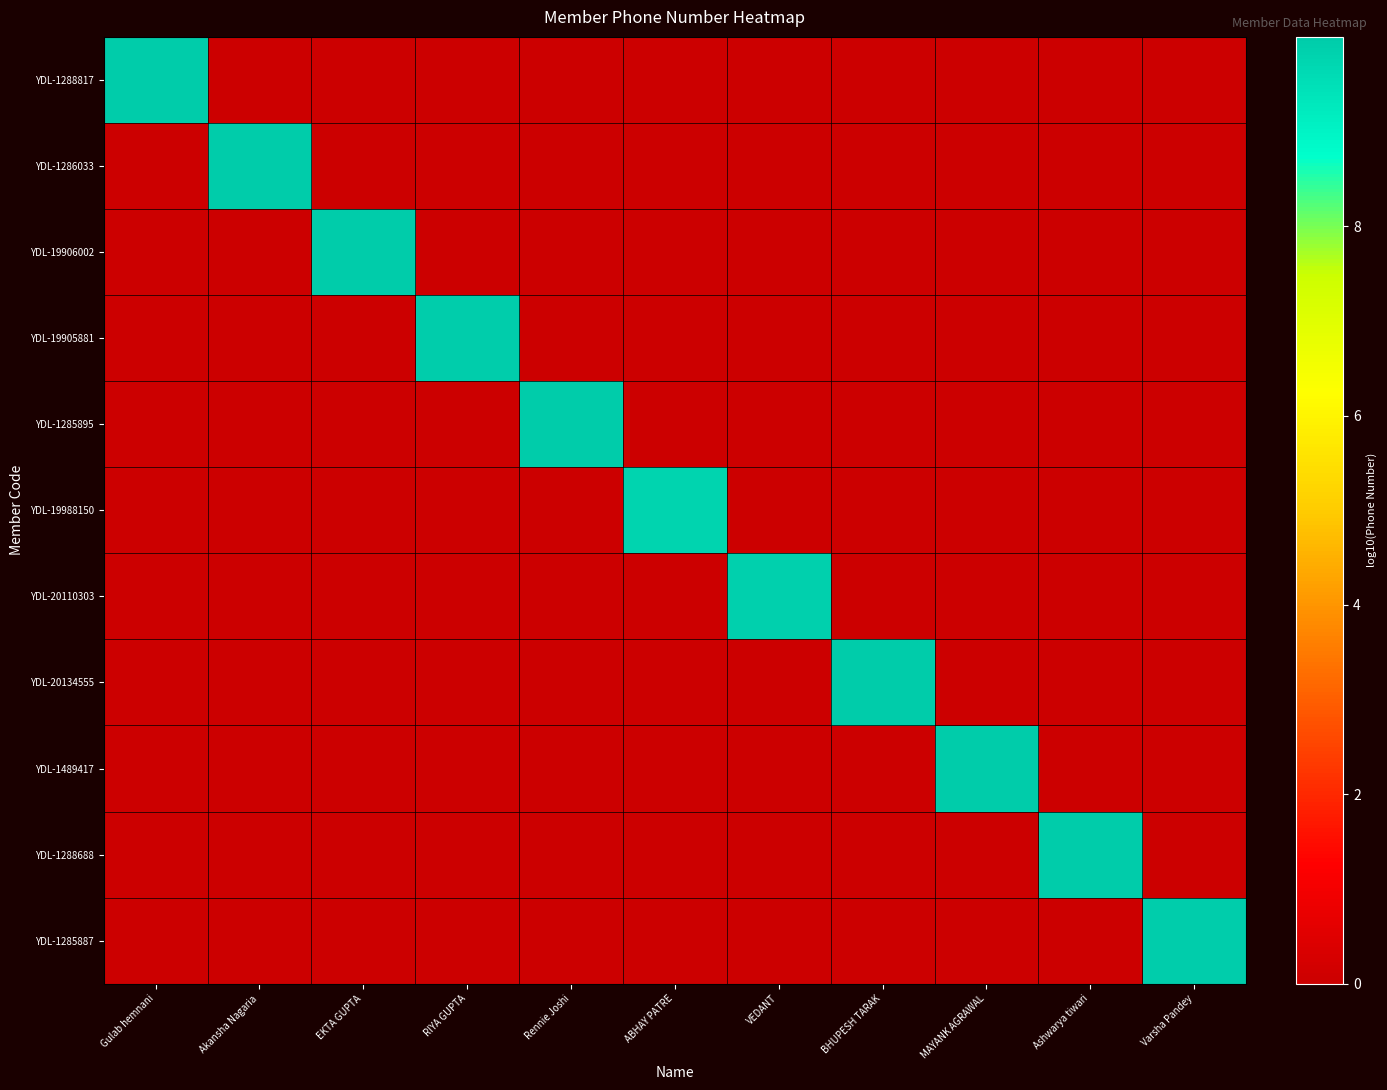

What is the spread (max minus min) of values at ABHAY PATRE?

9.8